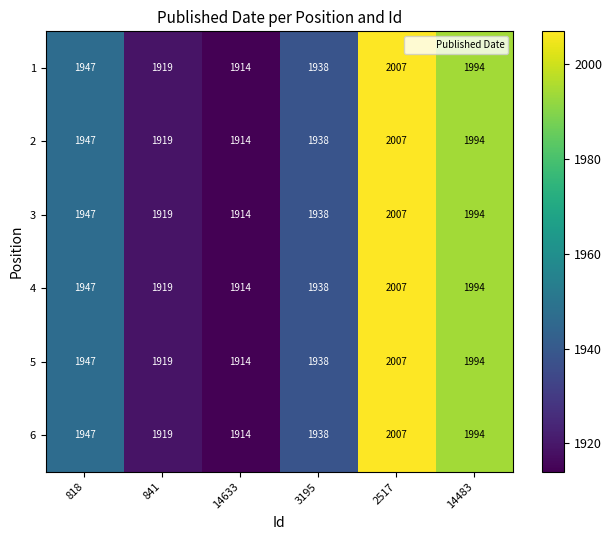

At which label is 6 closest to 1960?

818